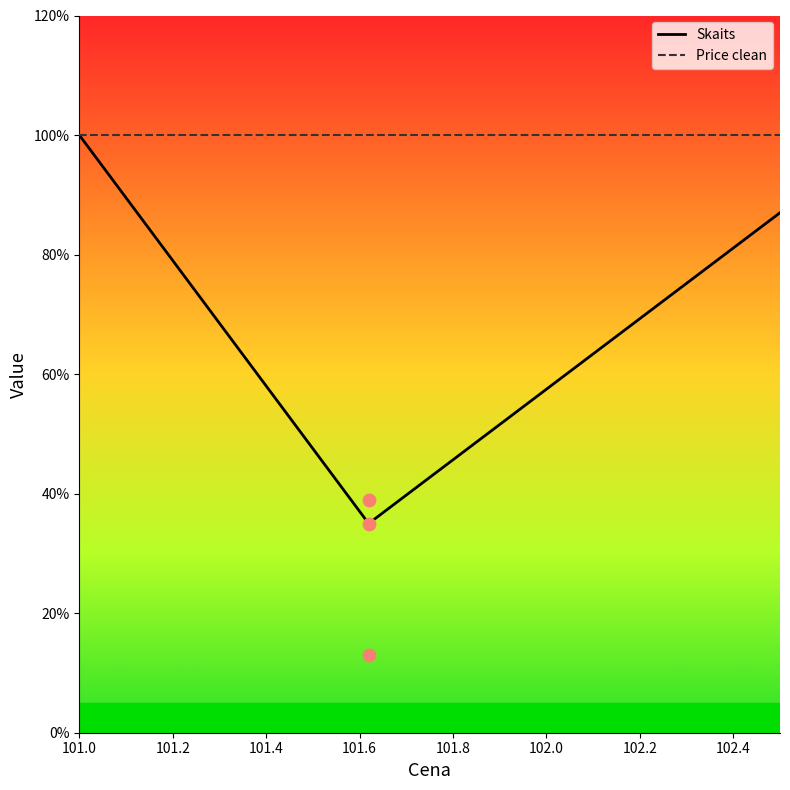

At how many categories does at least one series exceed 54?

3